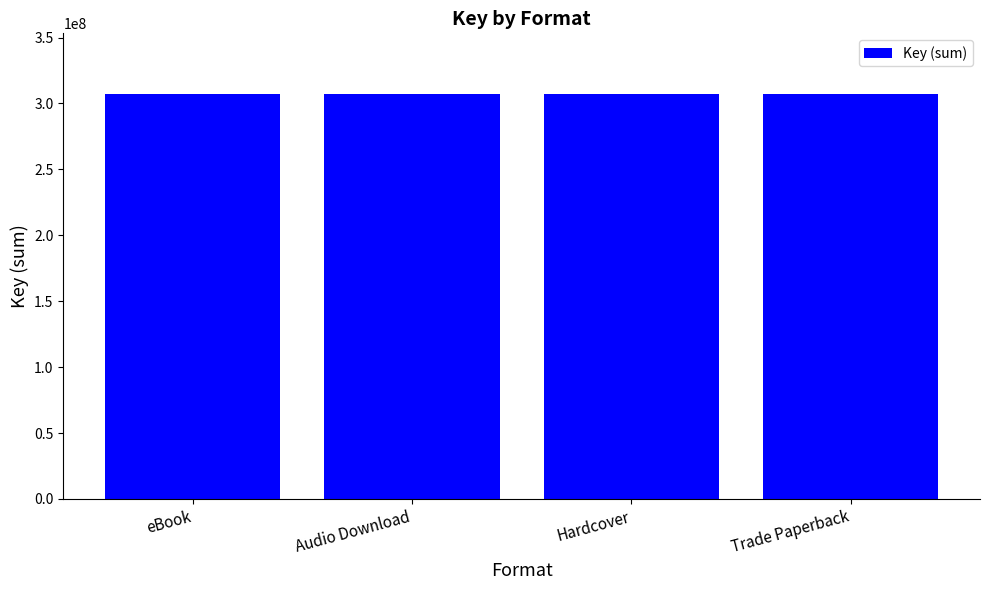

Which category has the lowest value across all series?

eBook (Michael)